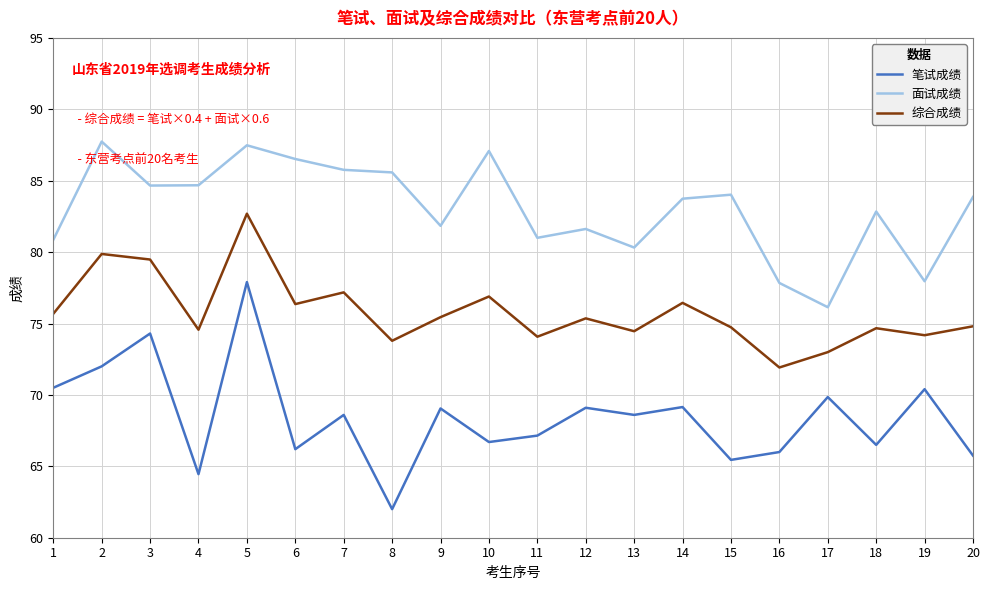

Rank the series by their average value, from lowest to highest.

笔试成绩, 综合成绩, 面试成绩